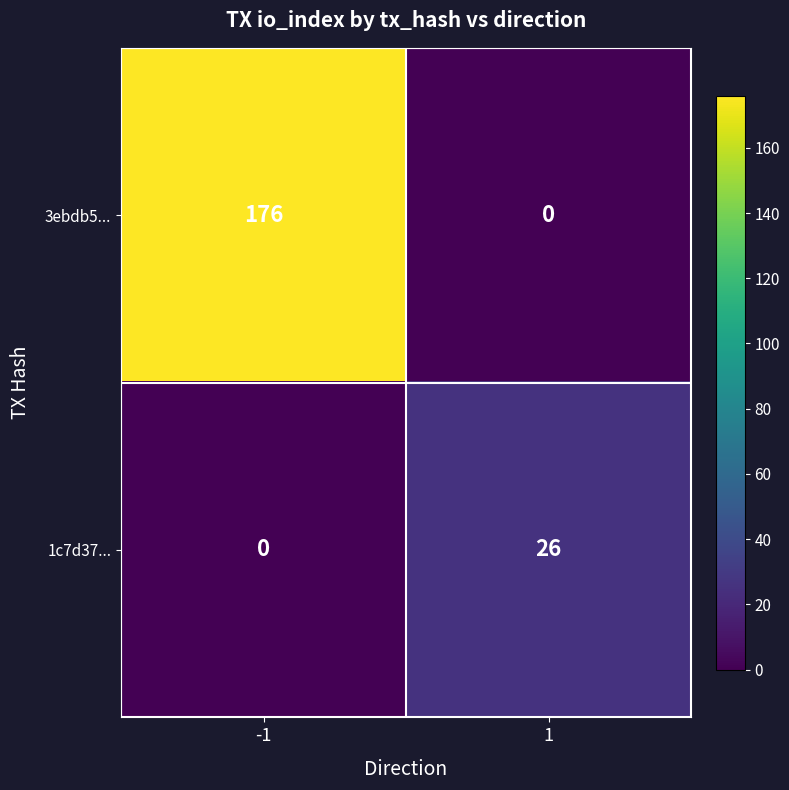

Which label corresponds to the largest value in the chart?

-1